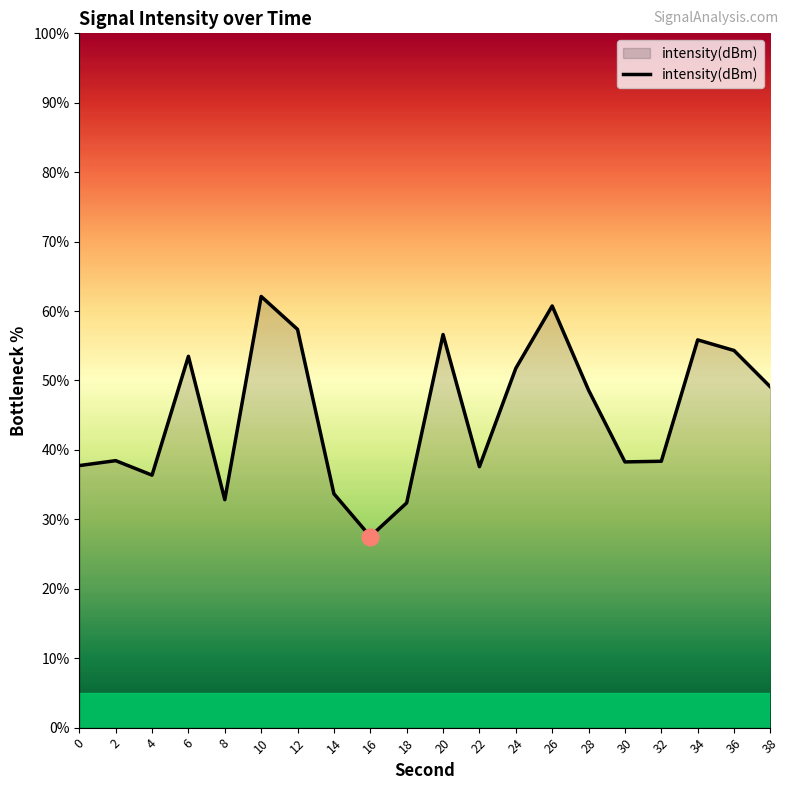

True or false: the data shows 38.4 at 32.

True